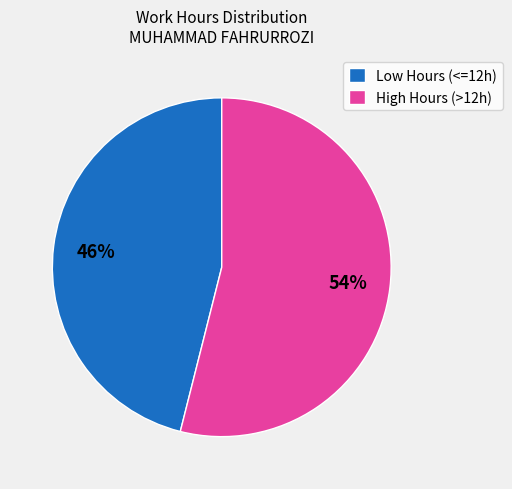

Which slice is the largest?

High Hours (>12h)